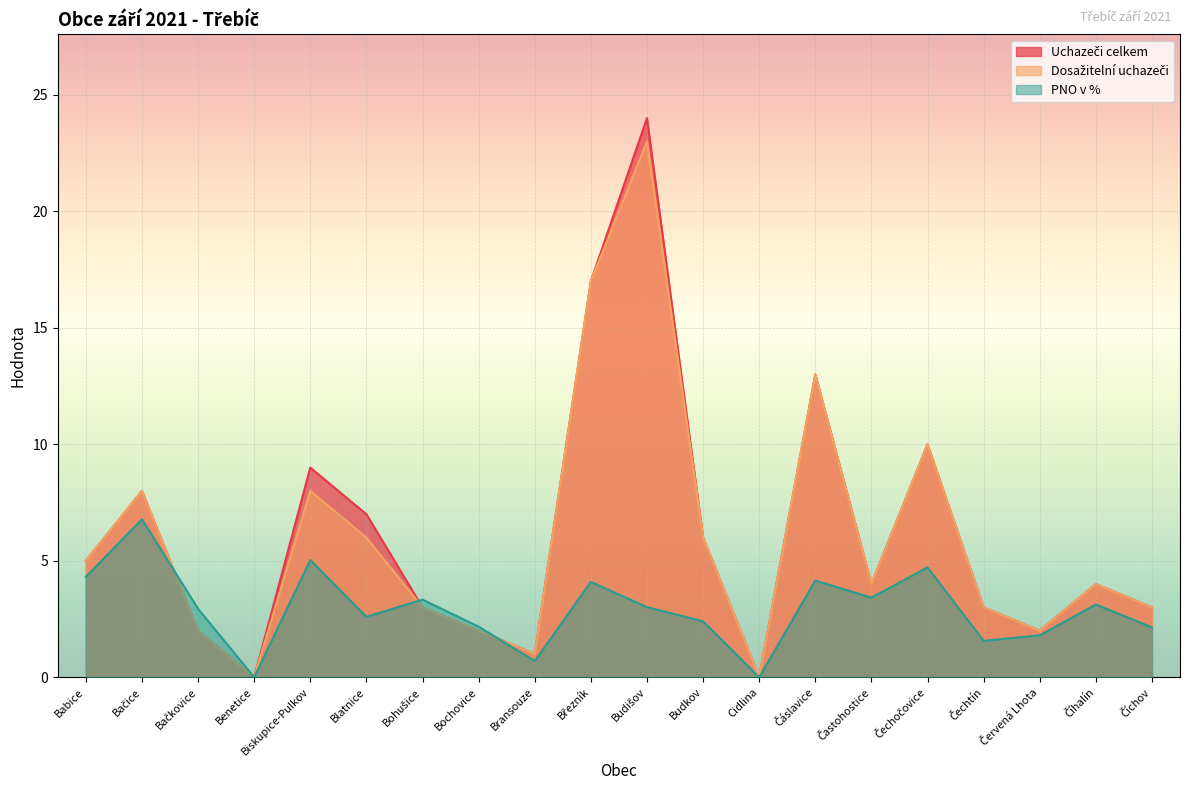

What is the maximum value for Uchazeči celkem?

24.0